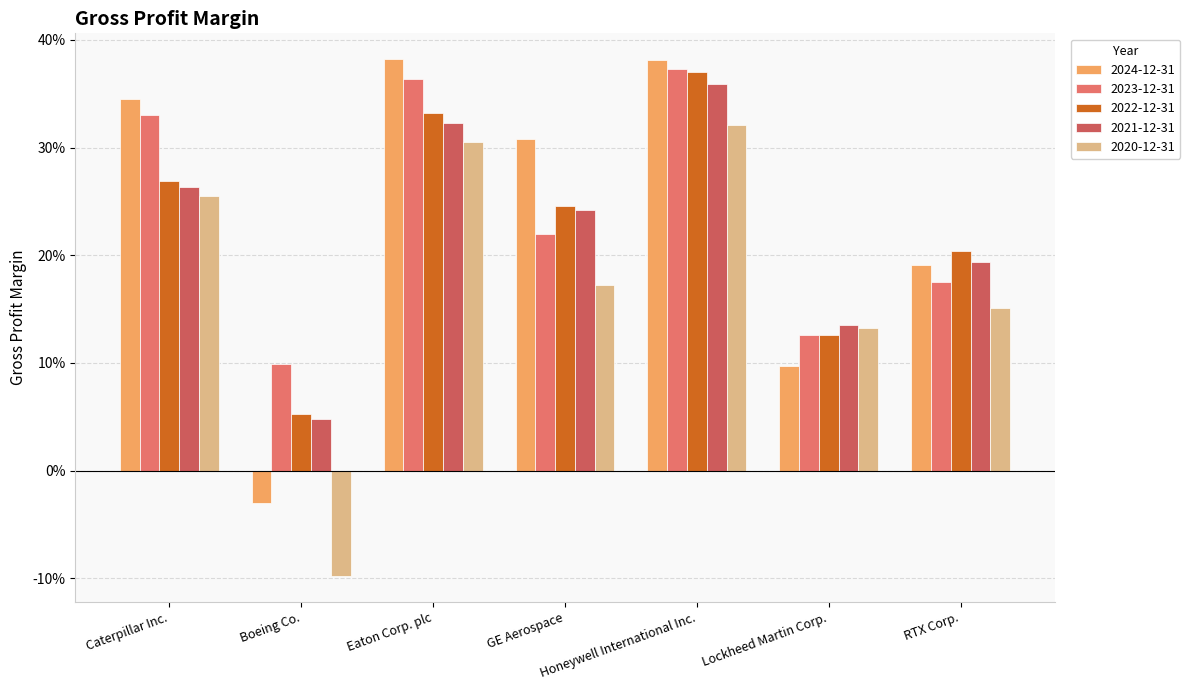

Are the bars grouped side by side (vs. stacked)?

Yes